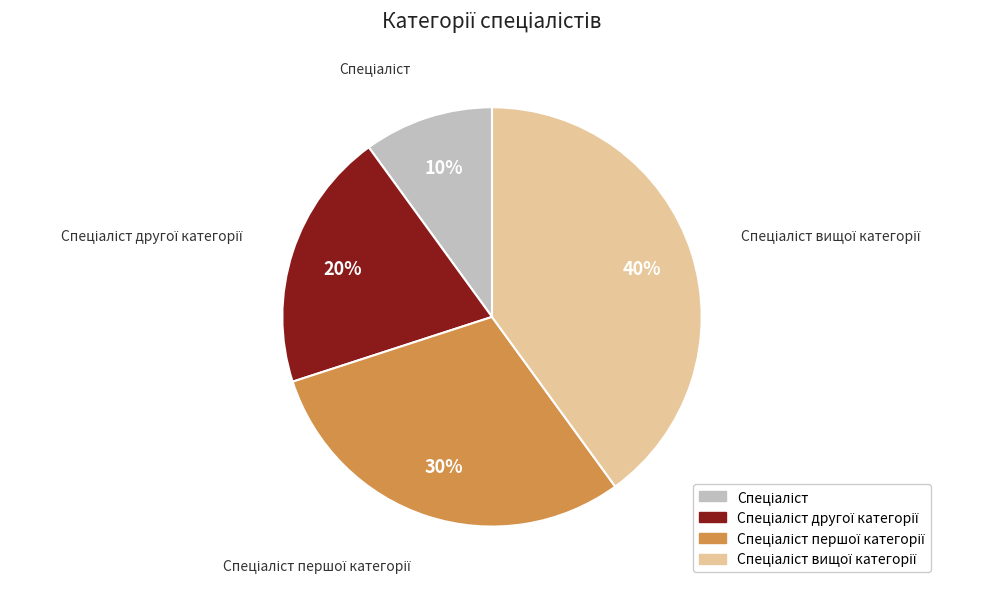

To the nearest percent, what is the average slice percentage?

25%